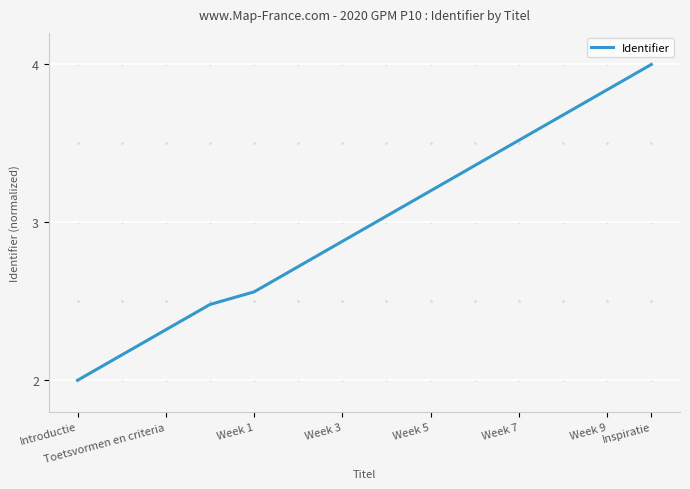

What is the difference between the maximum and minimum values?

2.0